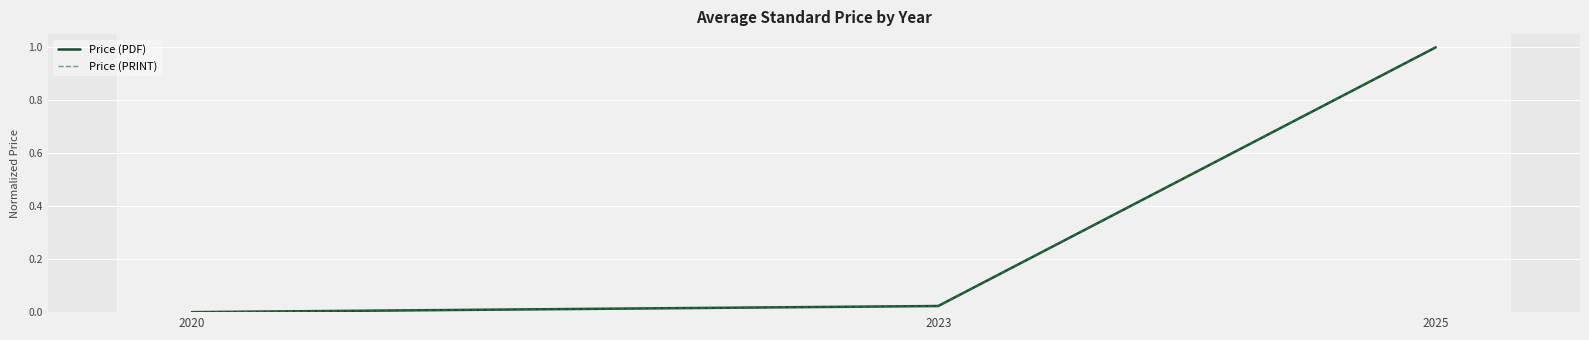

Reading left to right, transcribe all the data shown in this chart.

Price (PDF): 2020=0.0	2023=0.0	2025=1.0
Price (PRINT): 2020=0.0	2023=0.0	2025=1.0